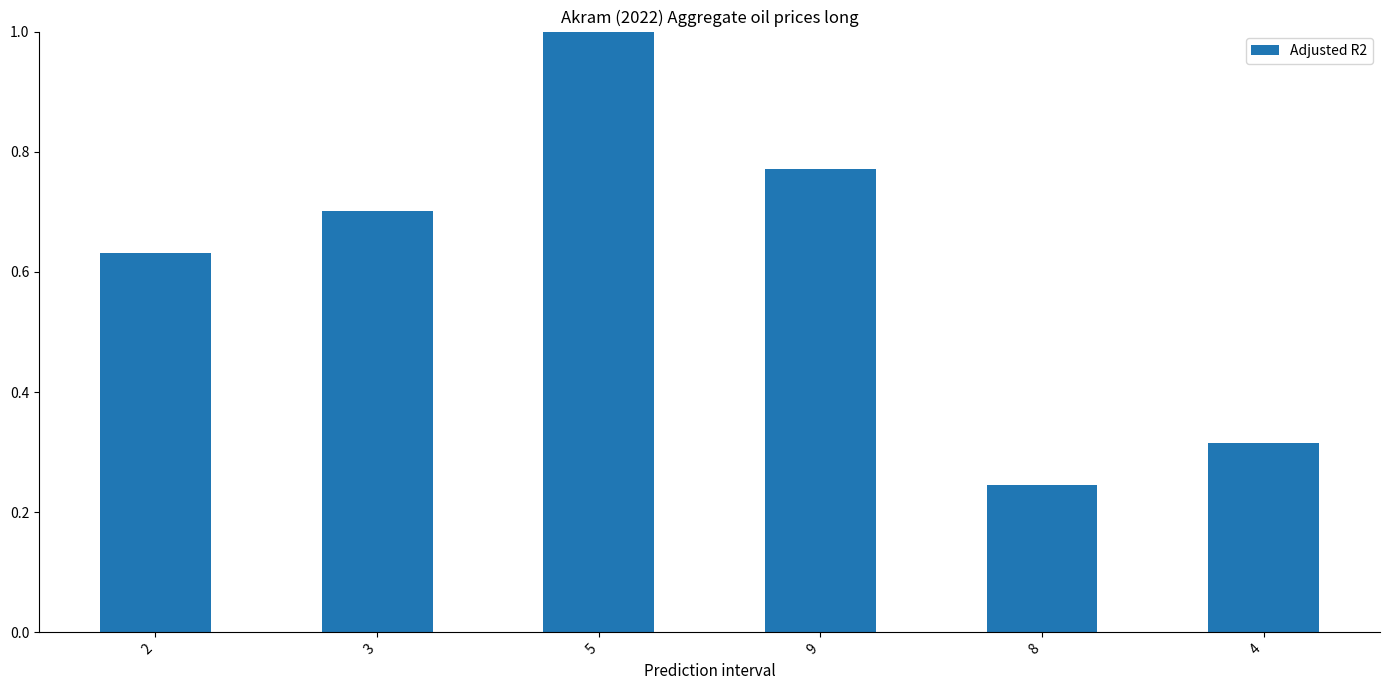

What is the greatest value displayed?

1.0